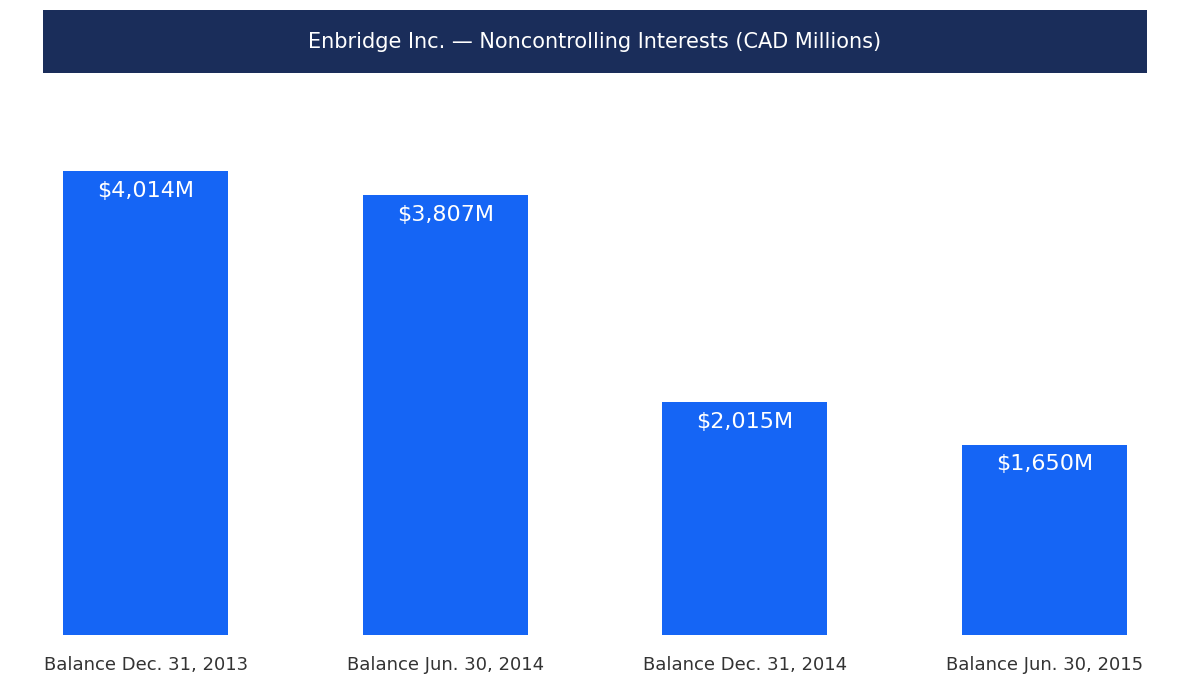

What value does the data have at Balance Jun. 30, 2014, to the nearest 10?

3810